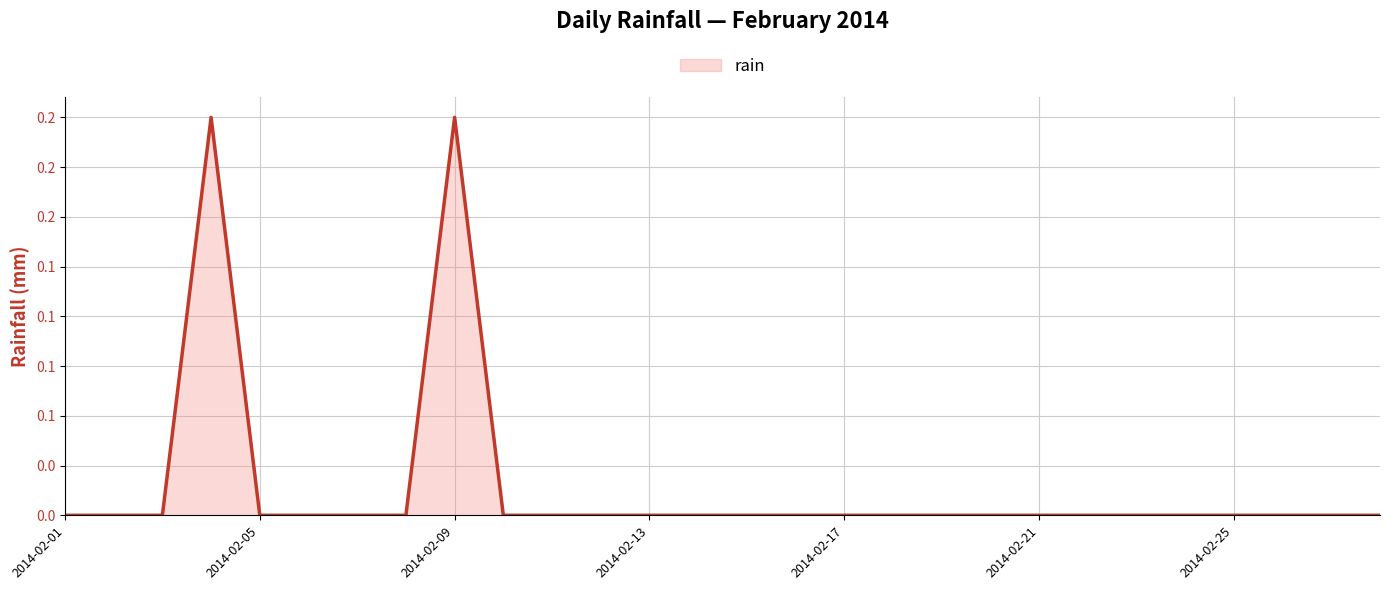

Does the chart display data point markers on the line(s)?

No